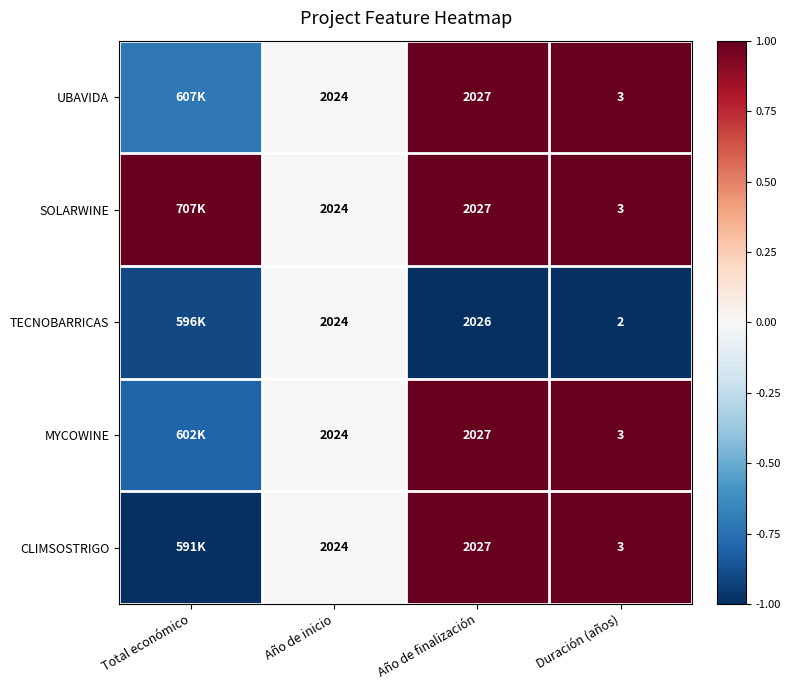

The value of CLIMSOSTRIGO at Total económico is -1.0. True or false?

True